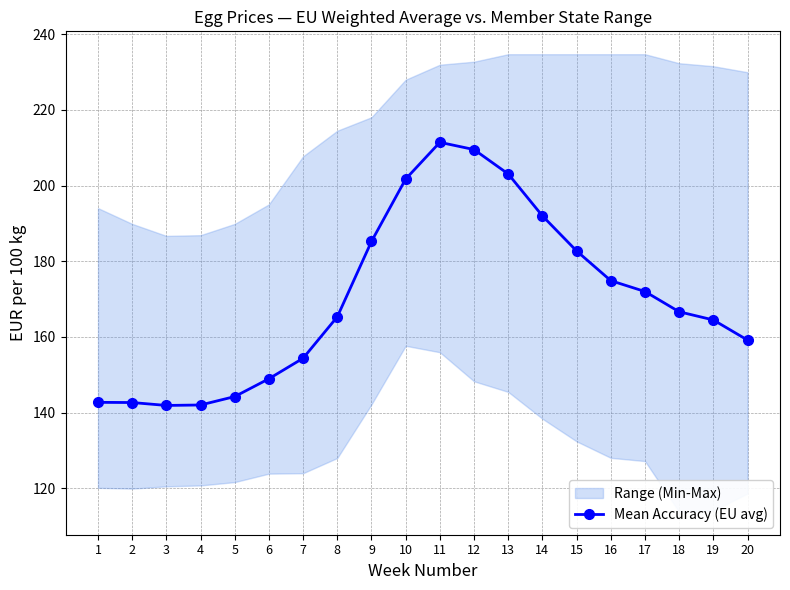

Approximately how many times larger is the value at 3 compared to 12?

0.7